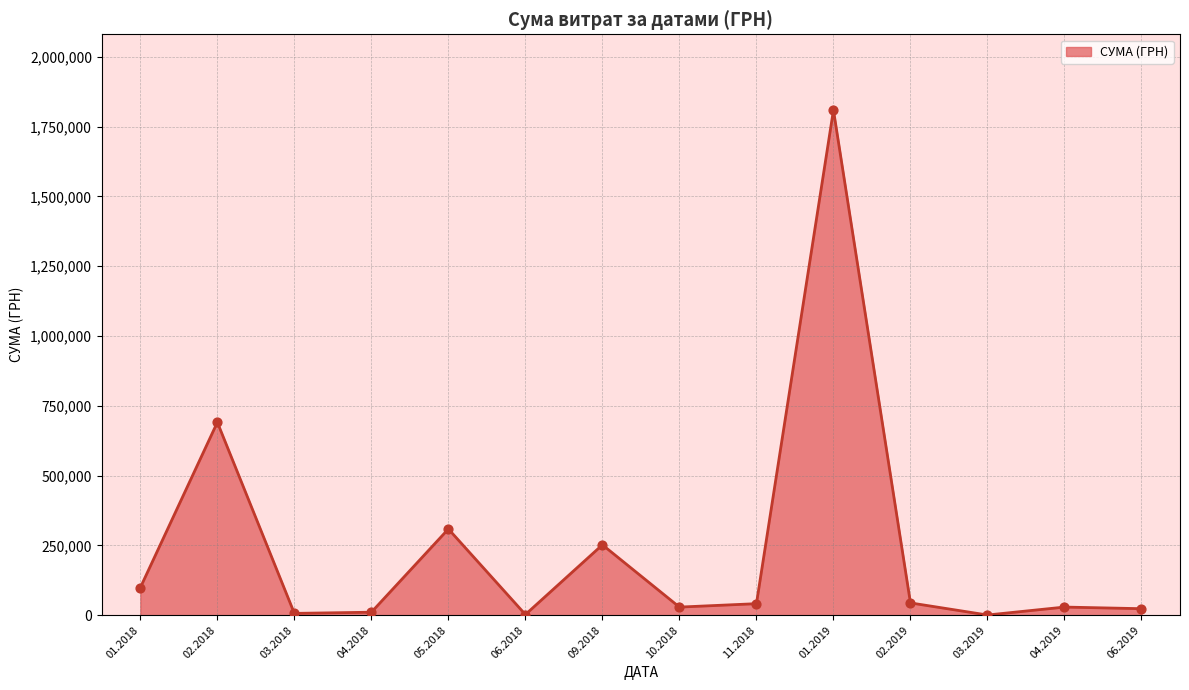

What is the change in value from 02.2018 to 05.2018?

-382069.8